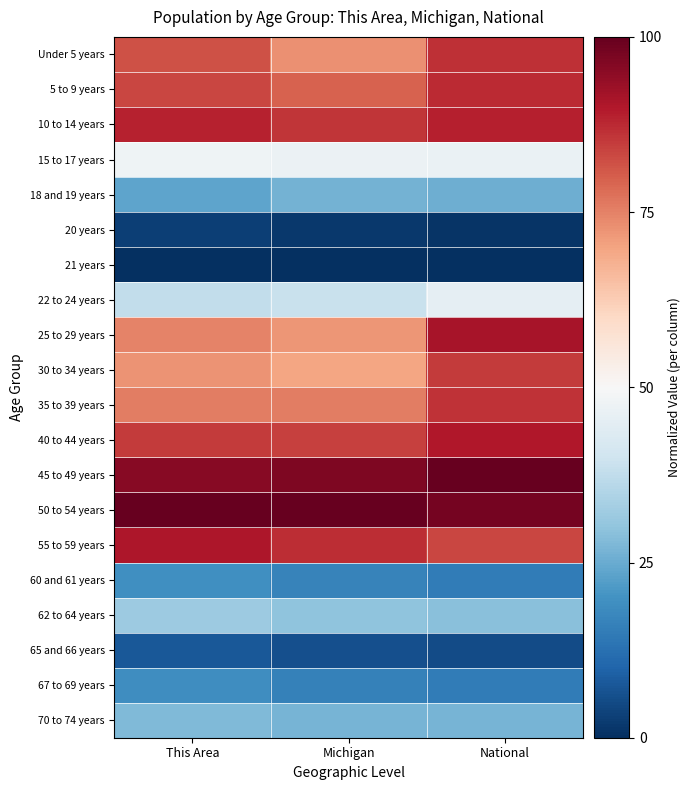

Which series has the largest total across all categories?

50 to 54 years